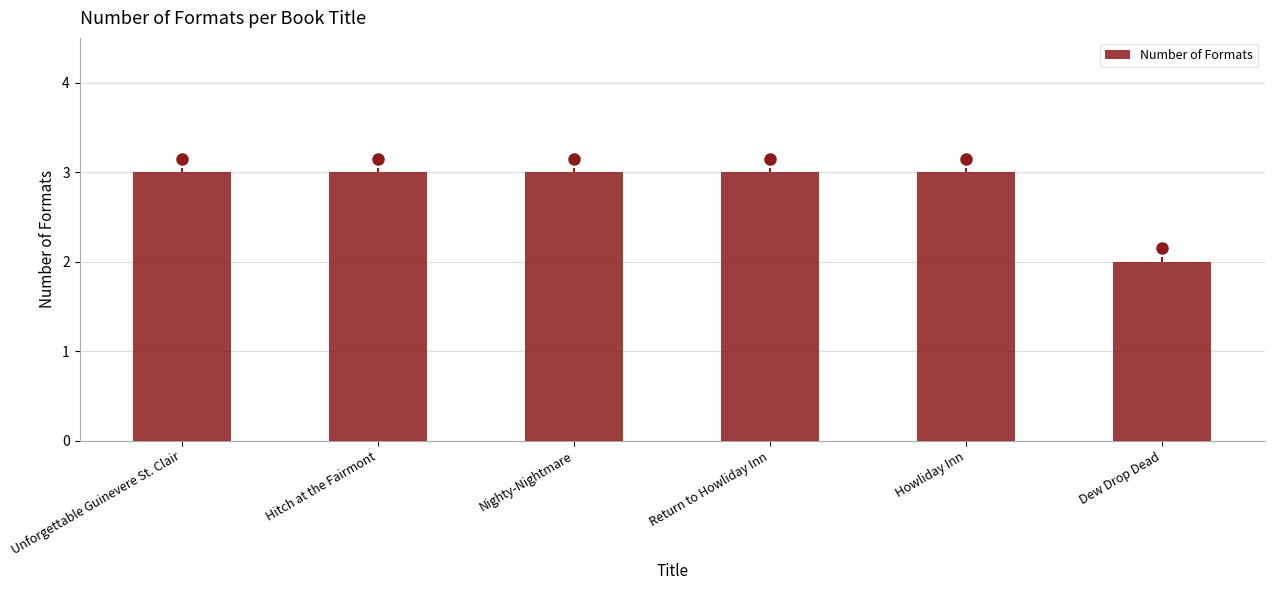

What is the smallest value displayed?

2